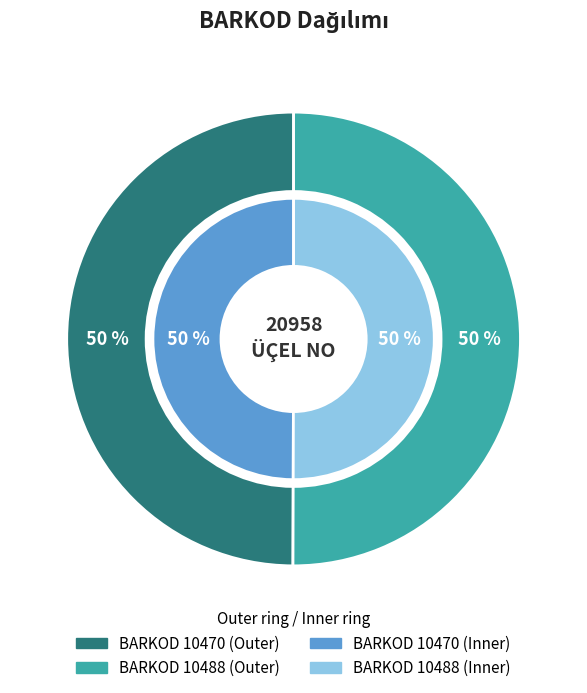

To the nearest percent, what is the combined percentage of 10470 and 10488?

100%